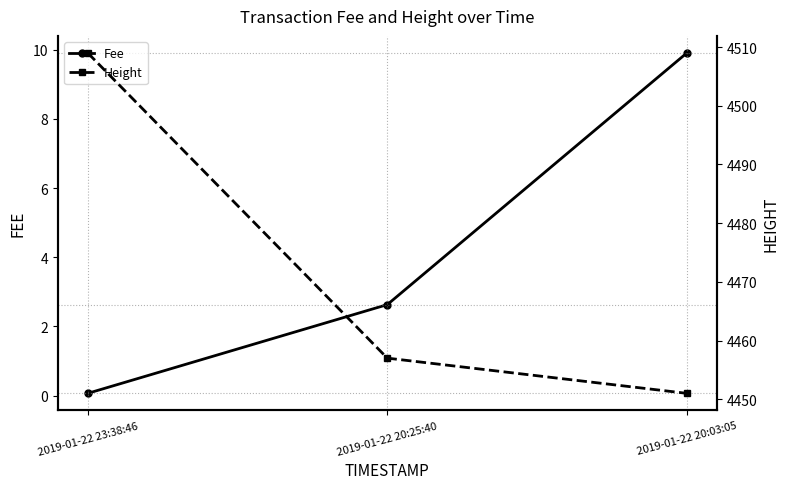

Which series changed the most between 2019-01-22 20:25:40 and 2019-01-22 20:03:05?

Fee